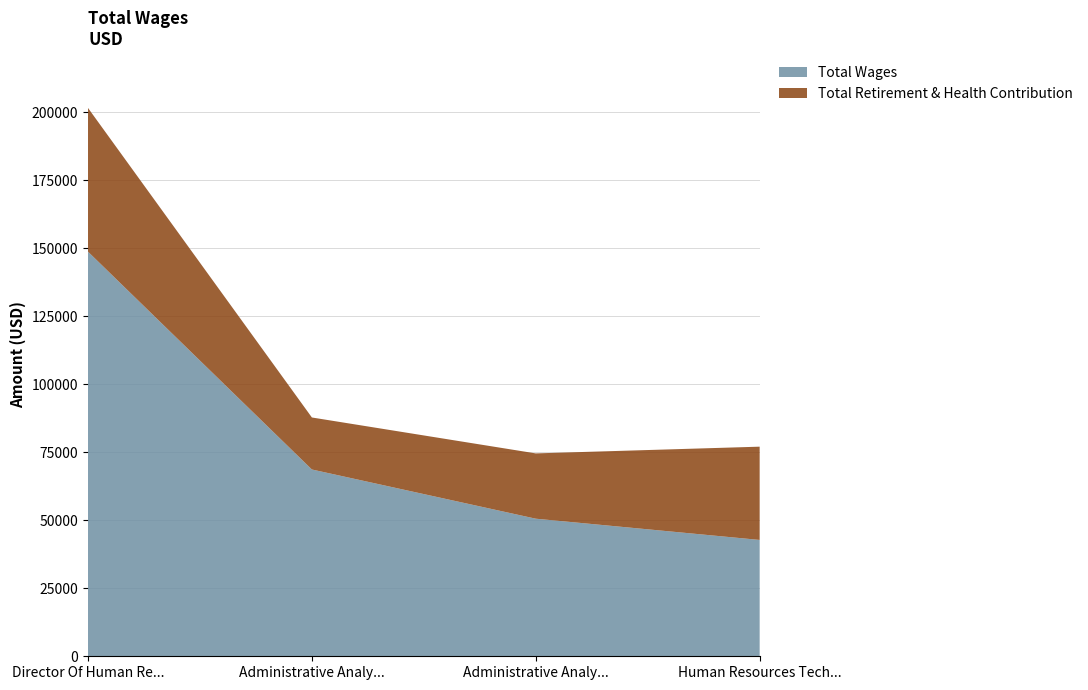

Reading right to left, extract all data points from this chart.

Total Wages: 42757	50563	68645	148692
Total Retirement & Health Contribution: 34275	23995	19114	52815